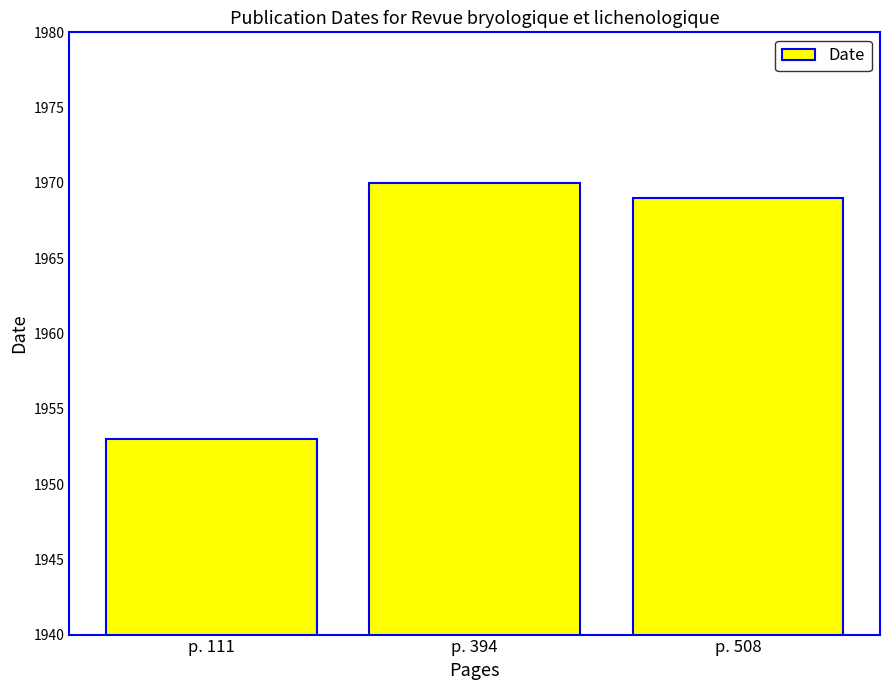

What is the minimum value shown in the chart?

1953